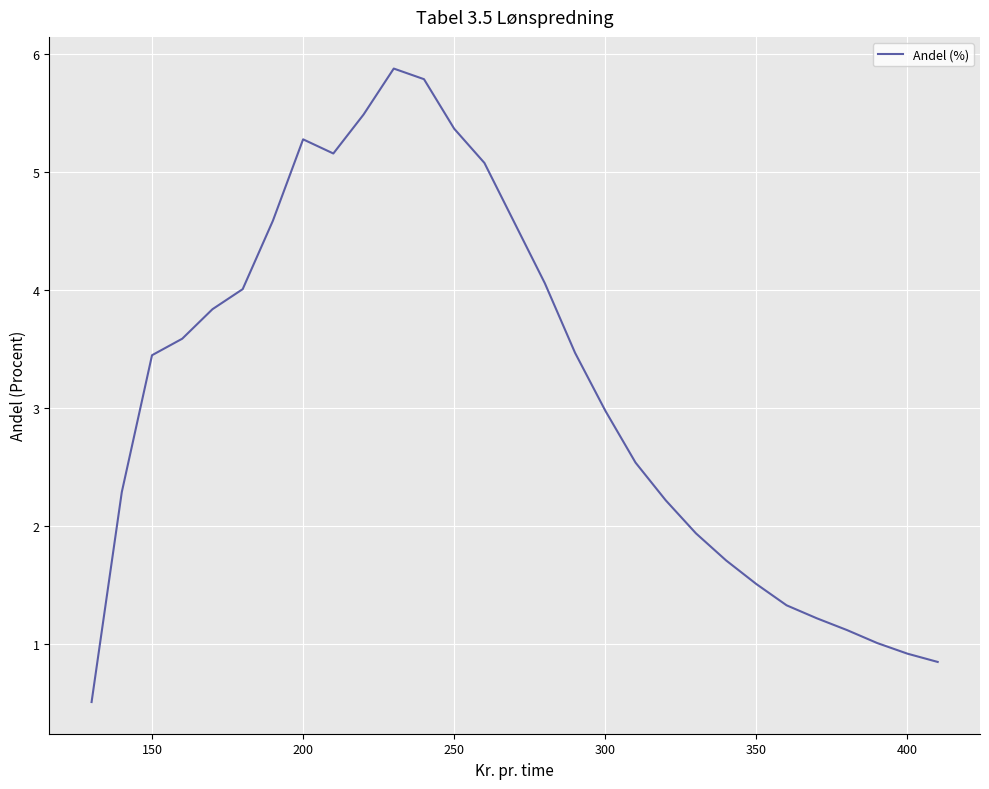

What is the maximum value shown in the chart?

5.9